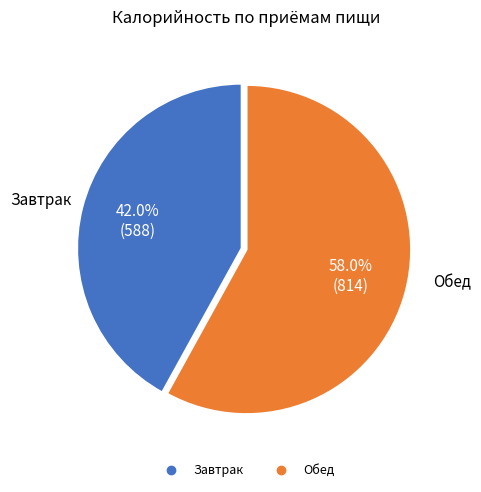

Which category has the smallest portion of the pie?

Завтрак